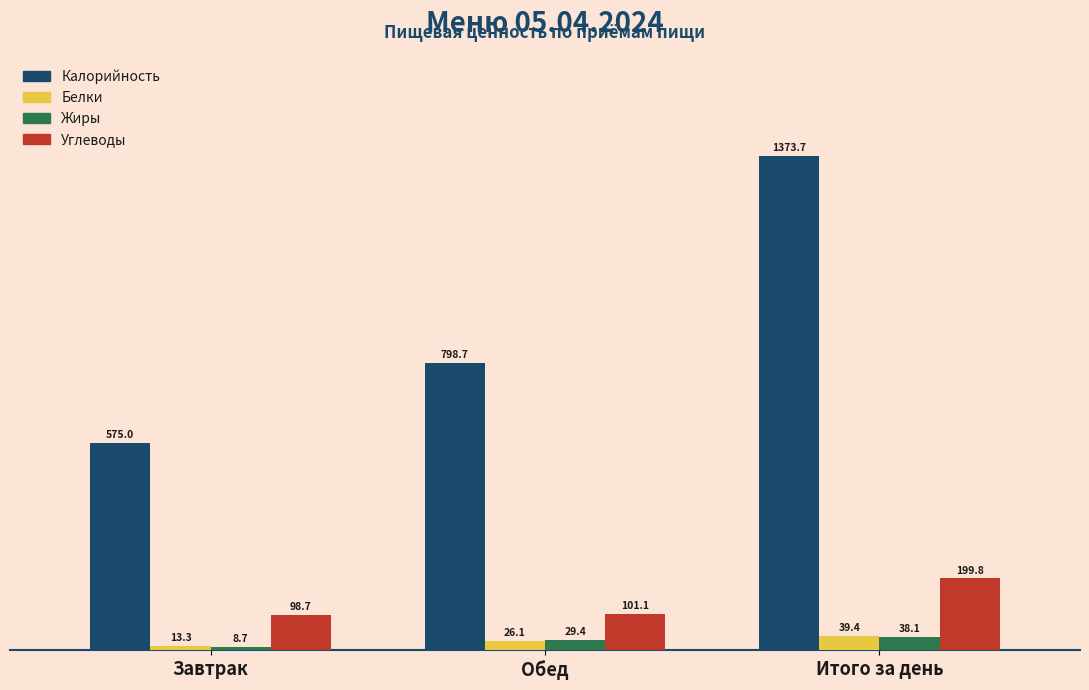

Reading right to left, transcribe all the data shown in this chart.

Калорийность: 1373.7	798.7	575.0
Белки: 39.4	26.1	13.3
Жиры: 38.1	29.4	8.7
Углеводы: 199.8	101.1	98.7